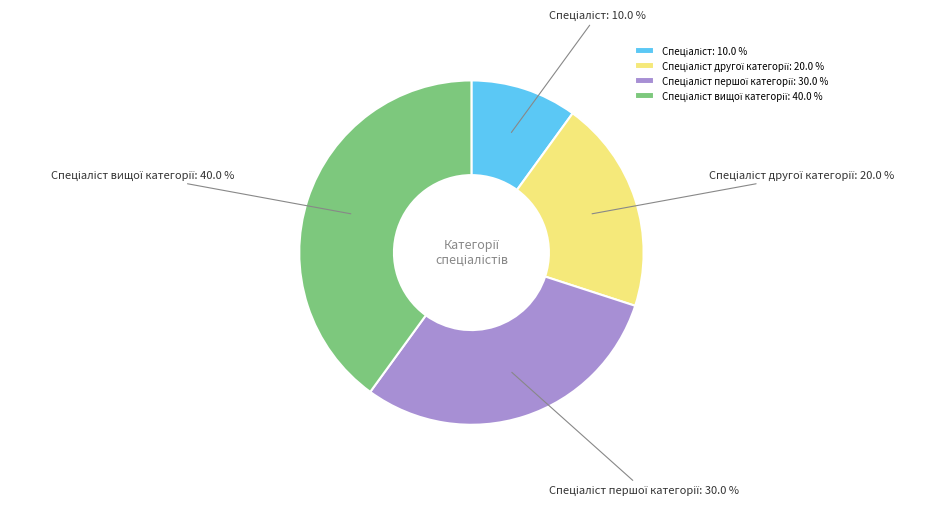

Does any single category account for the majority?

No